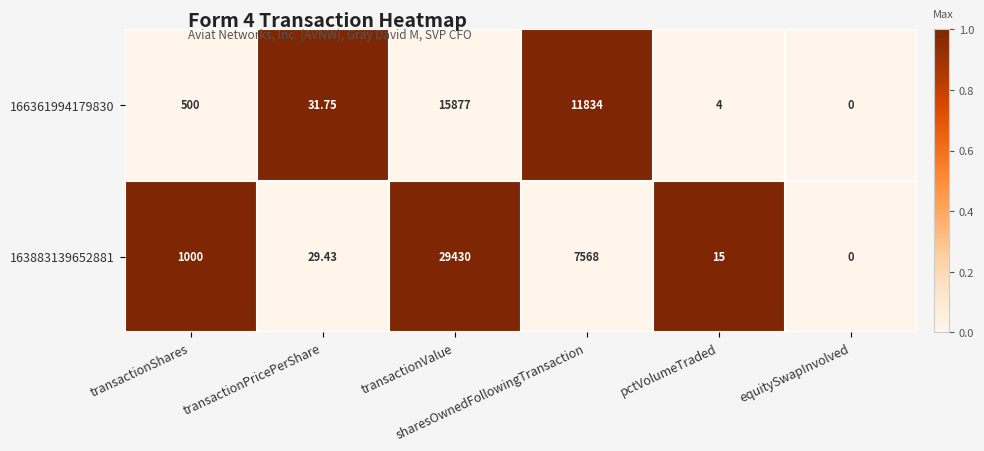

Which series has the largest total across all categories?

163883139652881